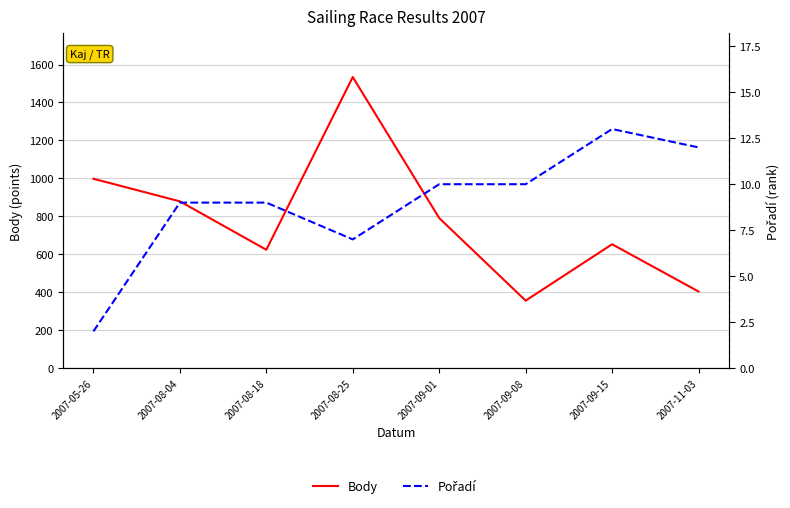

Which has a higher value, 2007-08-25 or 2007-05-26?

2007-08-25